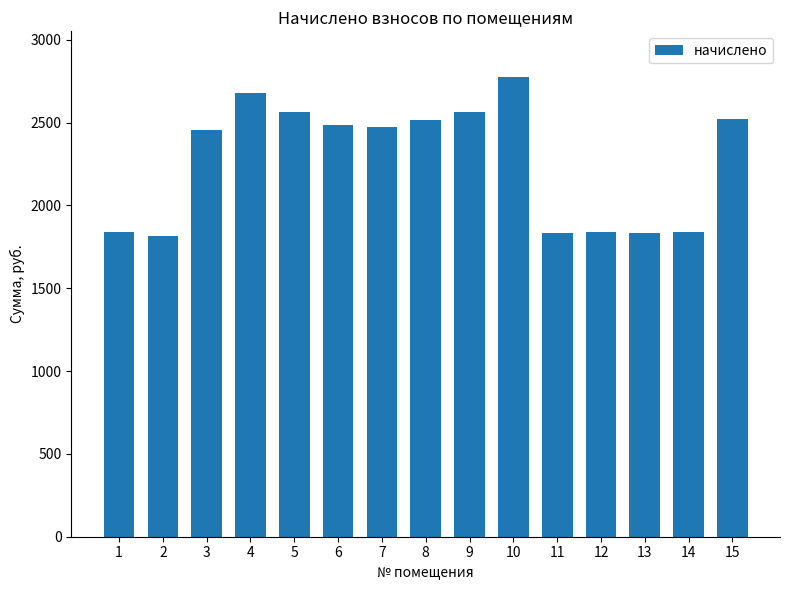

What is the maximum value shown in the chart?

2773.4